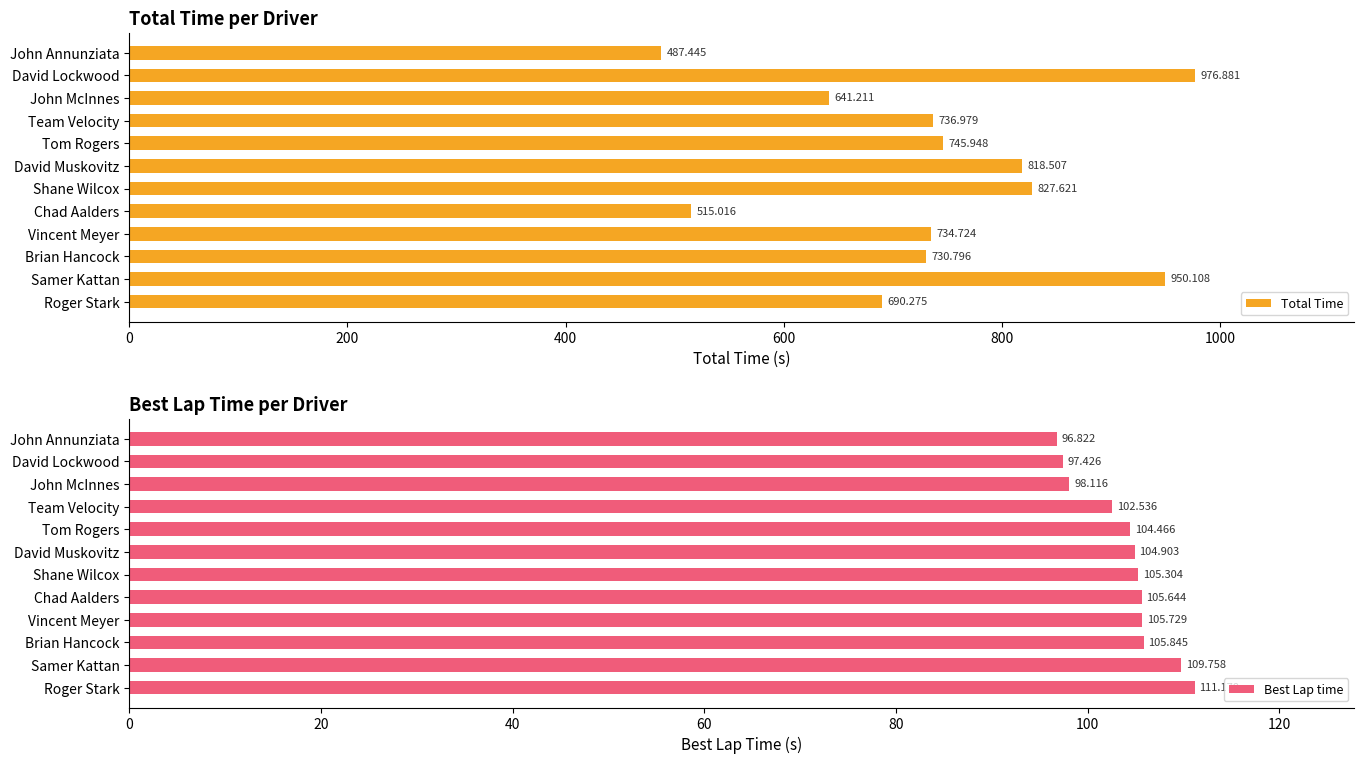

Rank the categories by Total Time value from highest to lowest.

David Lockwood, Samer Kattan, Shane Wilcox, David Muskovitz, Tom Rogers, Team Velocity, Vincent Meyer, Brian Hancock, Roger Stark, John McInnes, Chad Aalders, John Annunziata